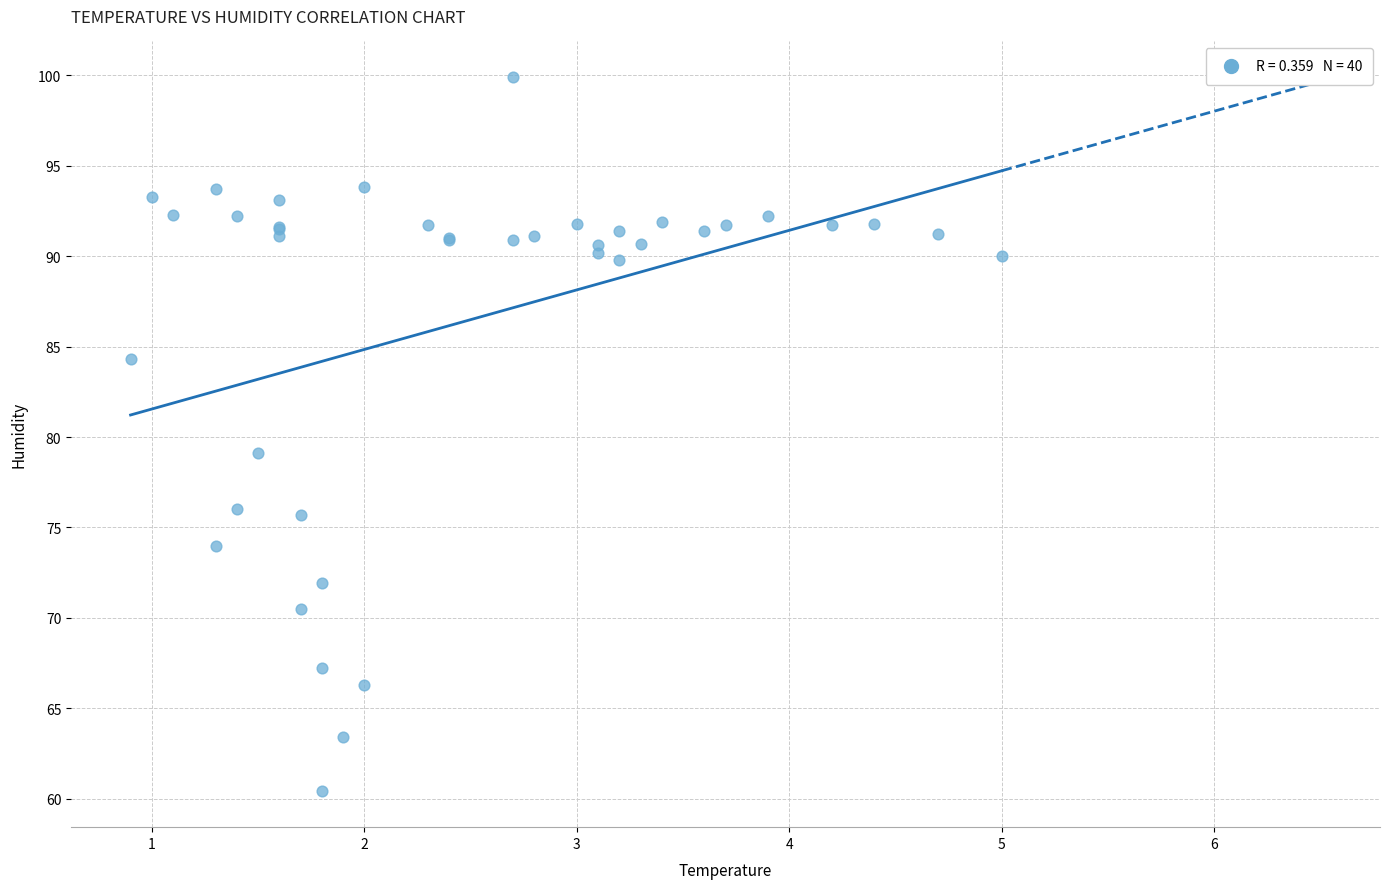

What Y value in the scatter plot is closest to 80?

79.1